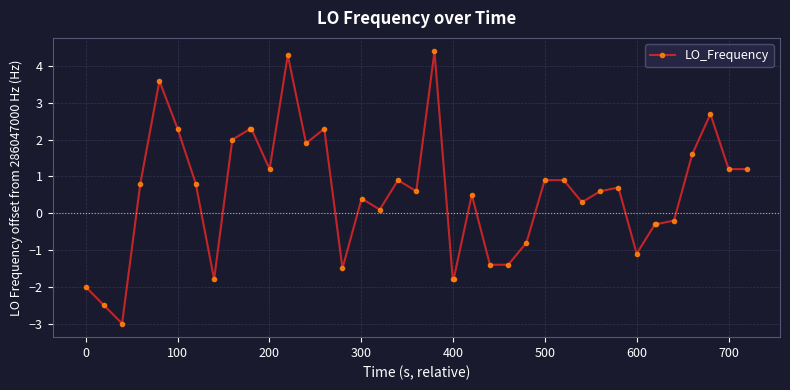

What is the value of the 1st point from the left?

-2.0